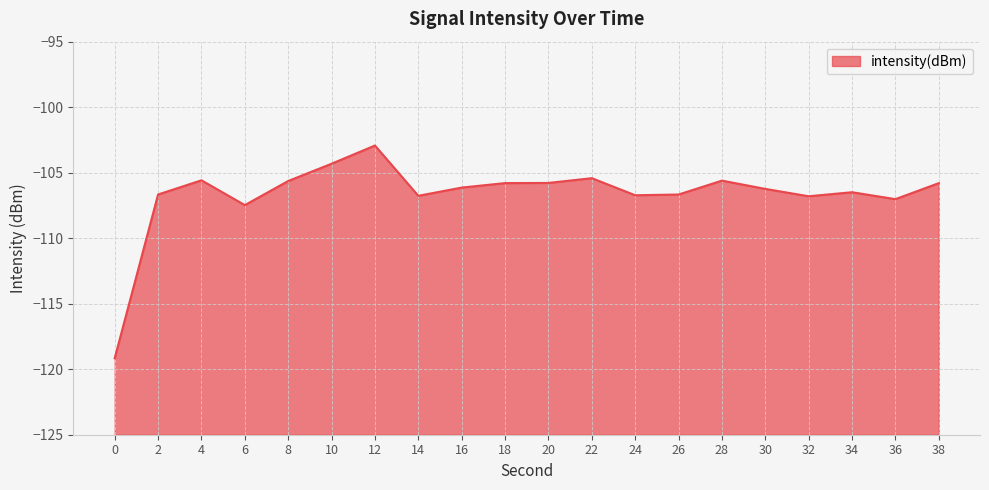

Which has a higher value, 4 or 22?

22